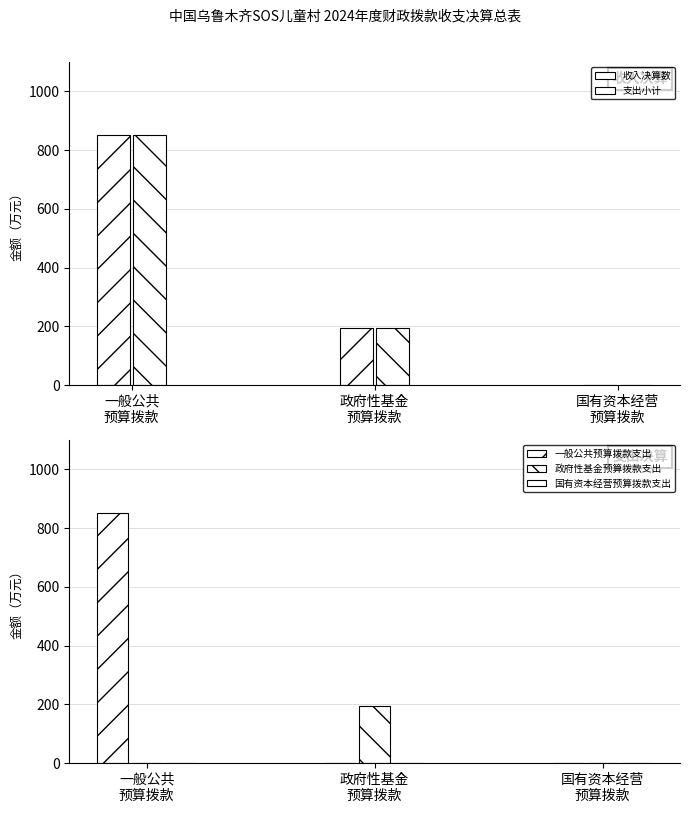

Which series changed the most between 一般公共
预算拨款 and 政府性基金
预算拨款?

一般公共预算拨款支出